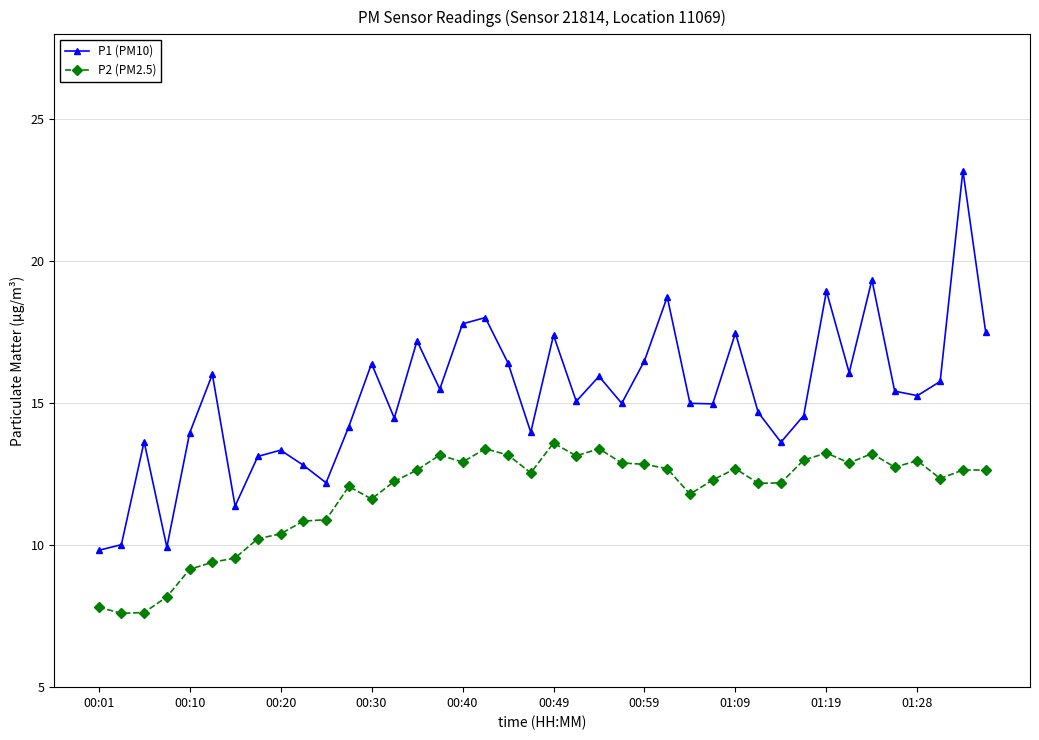

Which series has the widest spread of values?

P1 (PM10)